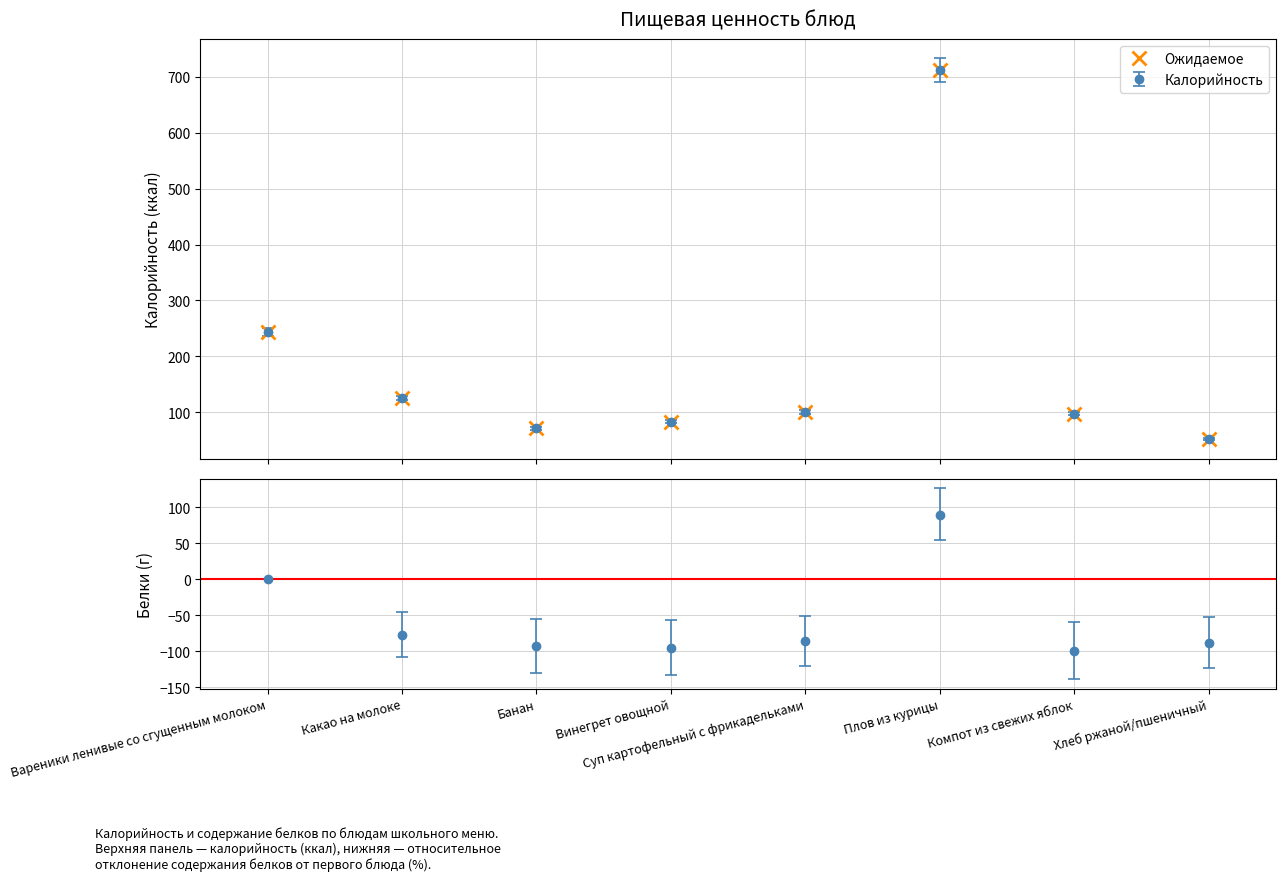

How many points are higher than both their immediate neighbors (excluding endpoints)?

1